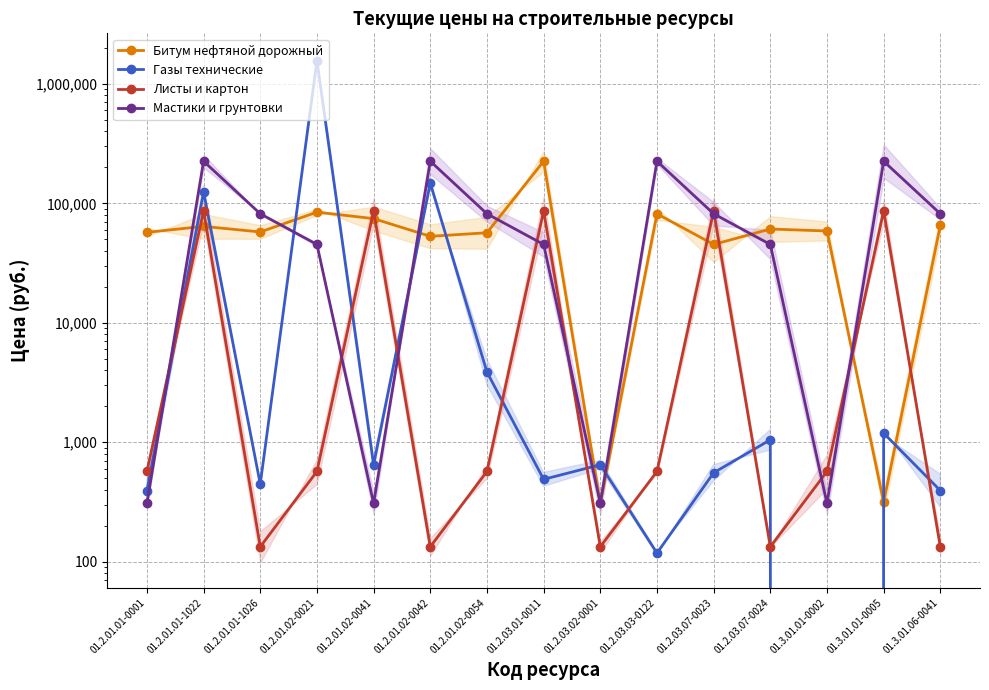

Which category has the highest value across all series?

01.2.01.02-0021